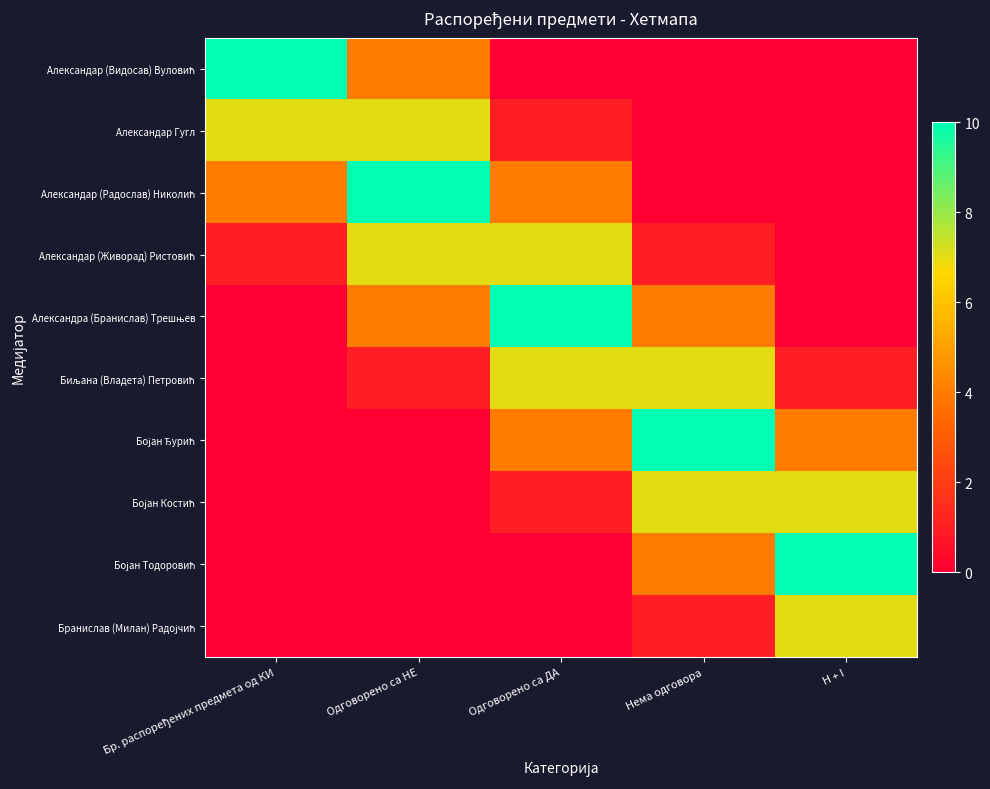

At how many categories does at least one series exceed 9?

5